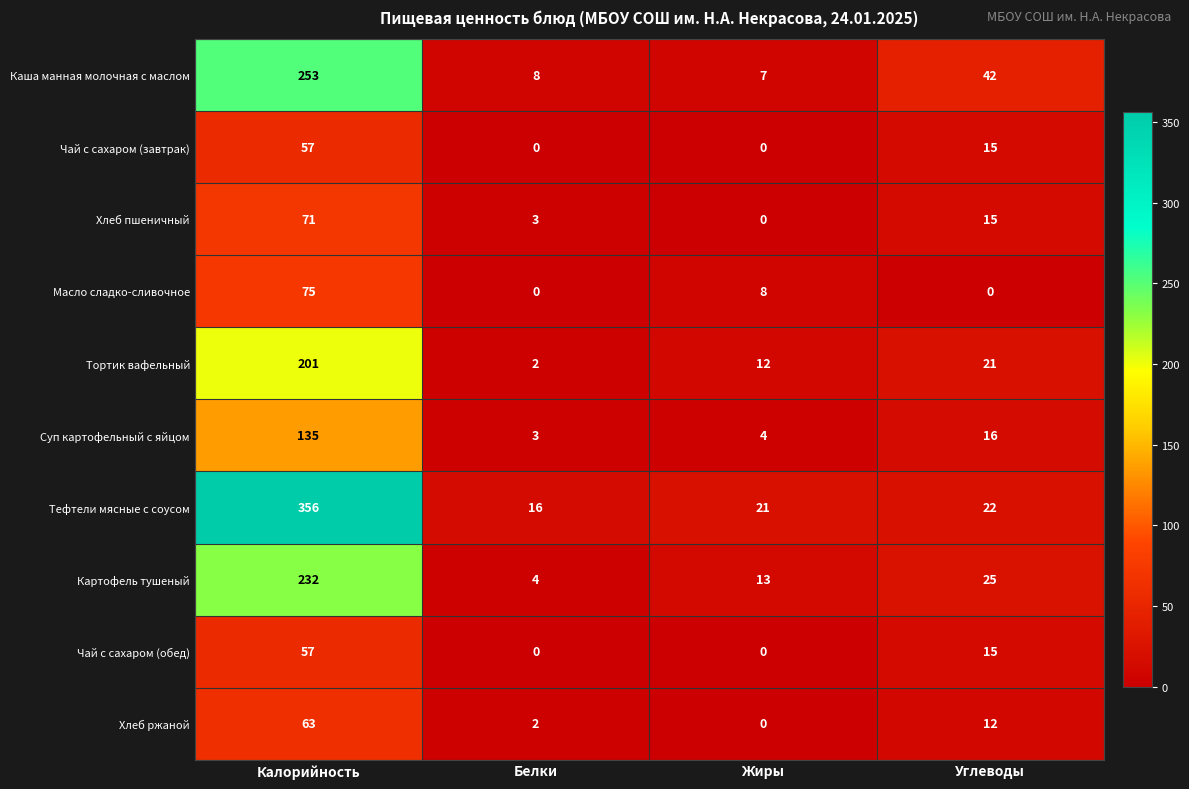

Is the value of Каша манная молочная с маслом at Белки greater than the value of Тортик вафельный at Калорийность?

No